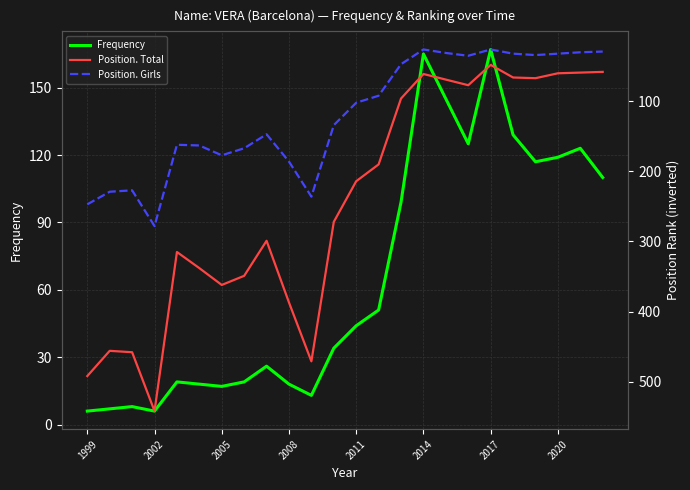

True or false: Frequency has a value of 11 at 2008.

False